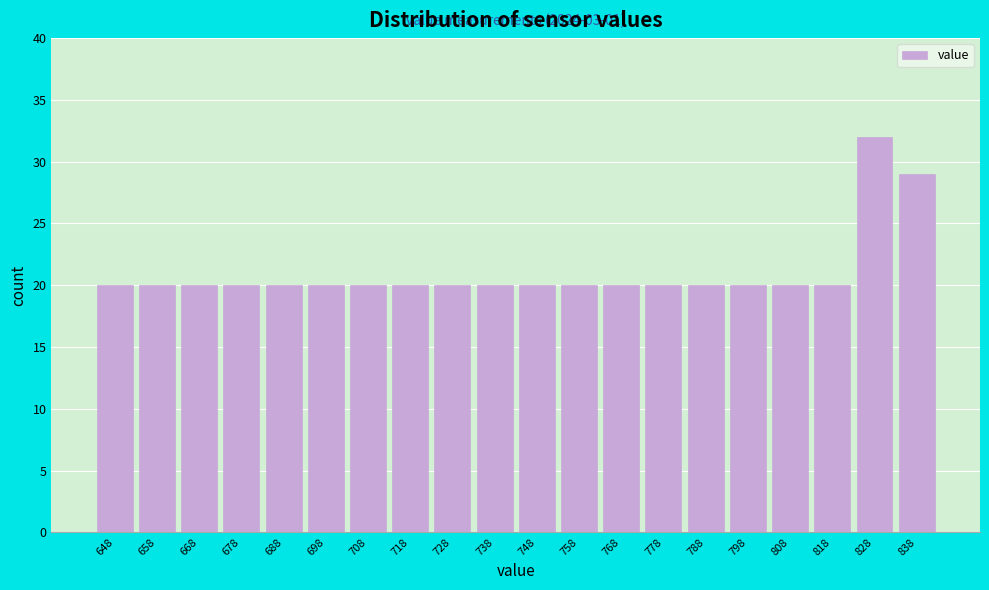

Reading left to right, what are all the values shown in this chart?

20	20	20	20	20	20	20	20	20	20	20	20	20	20	20	20	20	20	32	29